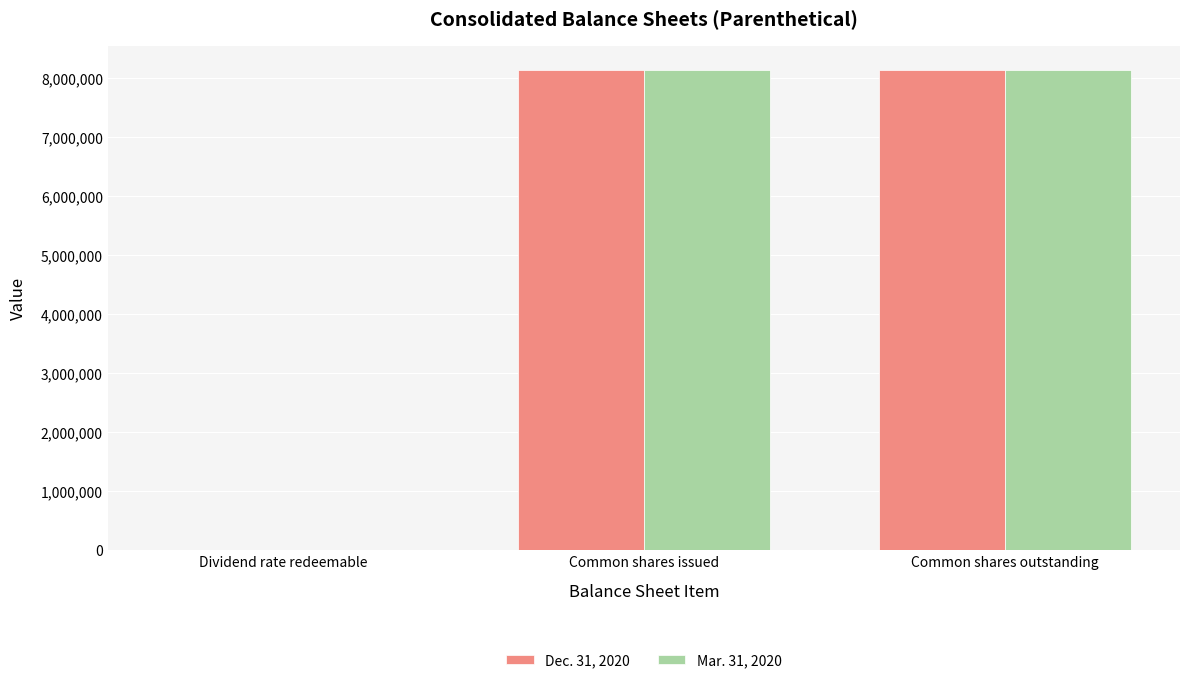

Is the value of Mar. 31, 2020 at Dividend rate redeemable greater than the value of Dec. 31, 2020 at Common shares outstanding?

No